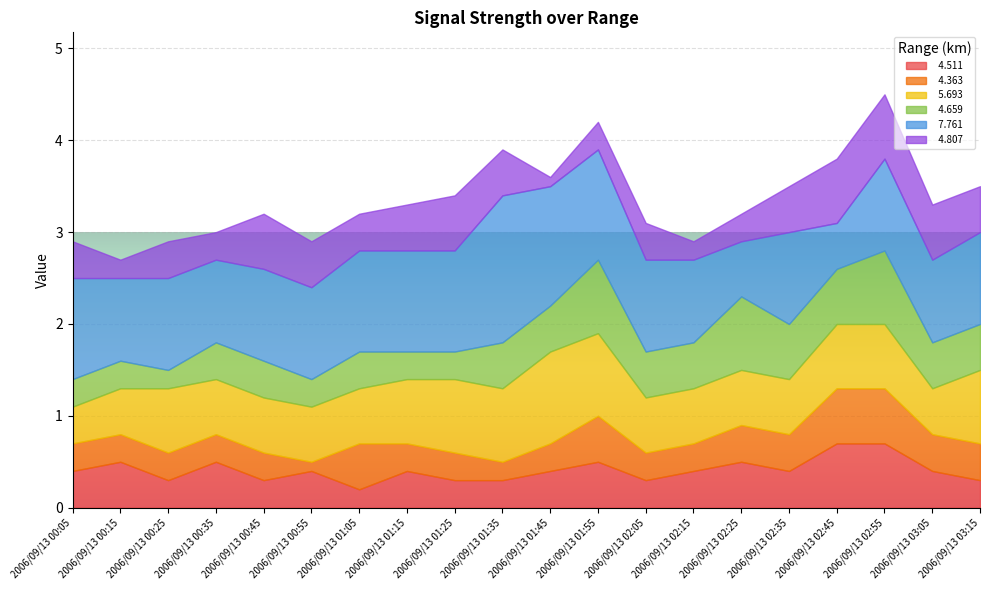

The   4.659 series shows 0.1 at 2006/09/13 01:15. True or false?

False